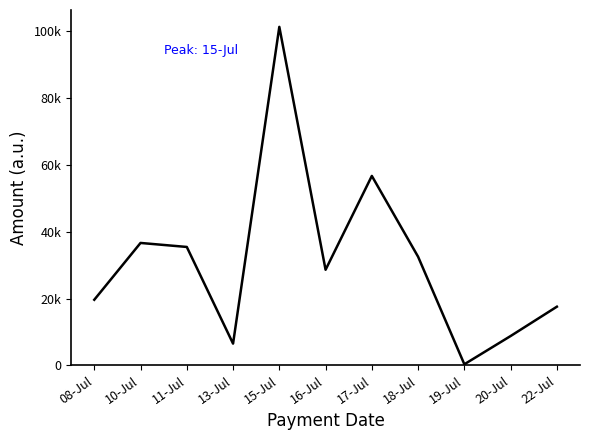

Does the chart display data point markers on the line(s)?

No